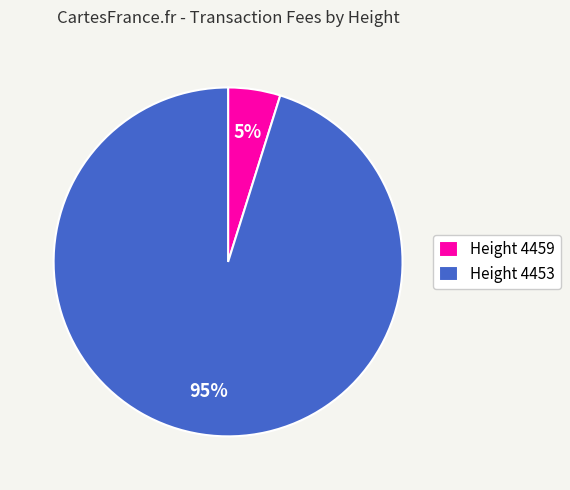

Is the sum of Height 4453 and Height 4459 greater than half?

Yes